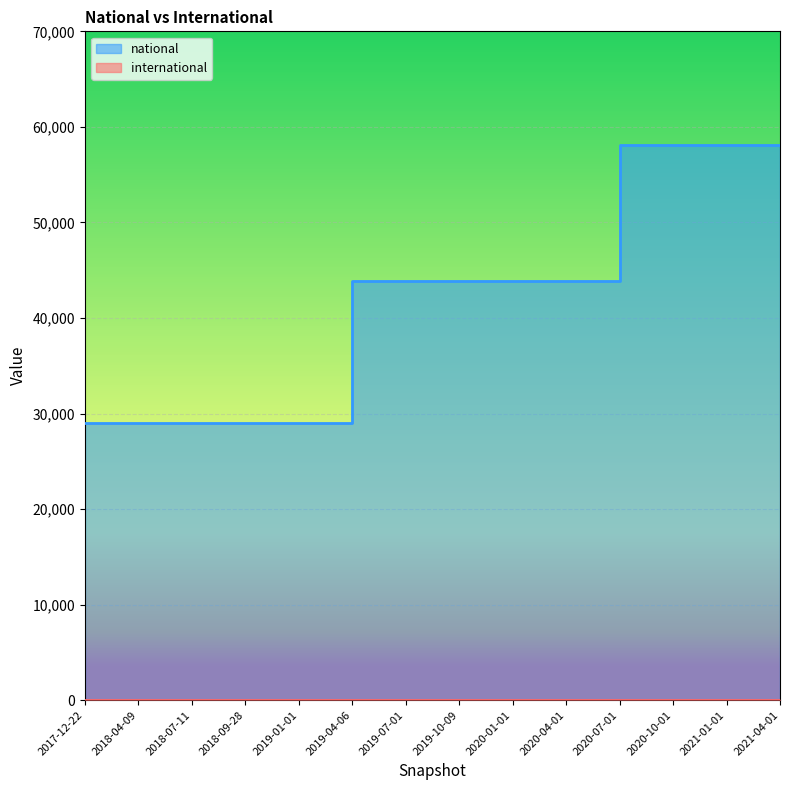

List the labels in order of value, smallest first.

2017-12-22, 2018-04-09, 2018-07-11, 2018-09-28, 2019-01-01, 2019-04-06, 2019-07-01, 2019-10-09, 2020-01-01, 2020-04-01, 2020-07-01, 2020-10-01, 2021-01-01, 2021-04-01